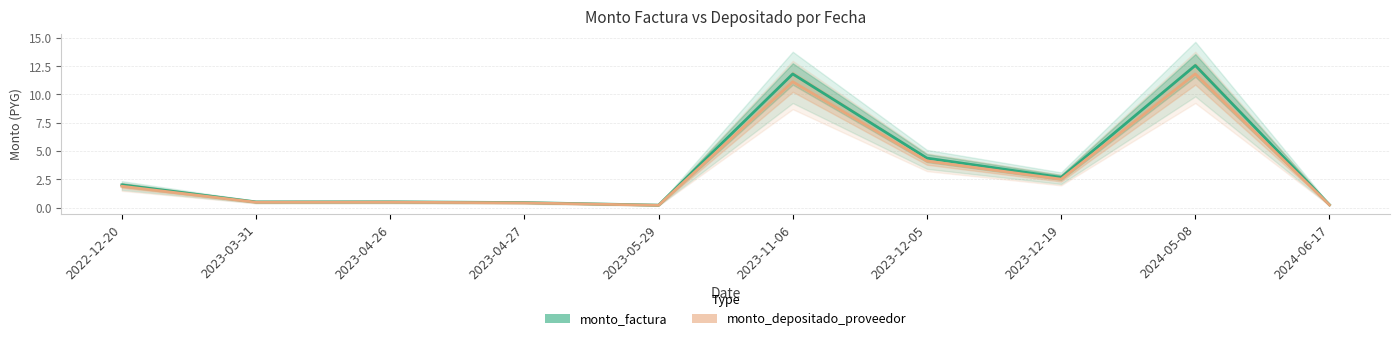

How many data points in monto_depositado_proveedor are less than 1?

5